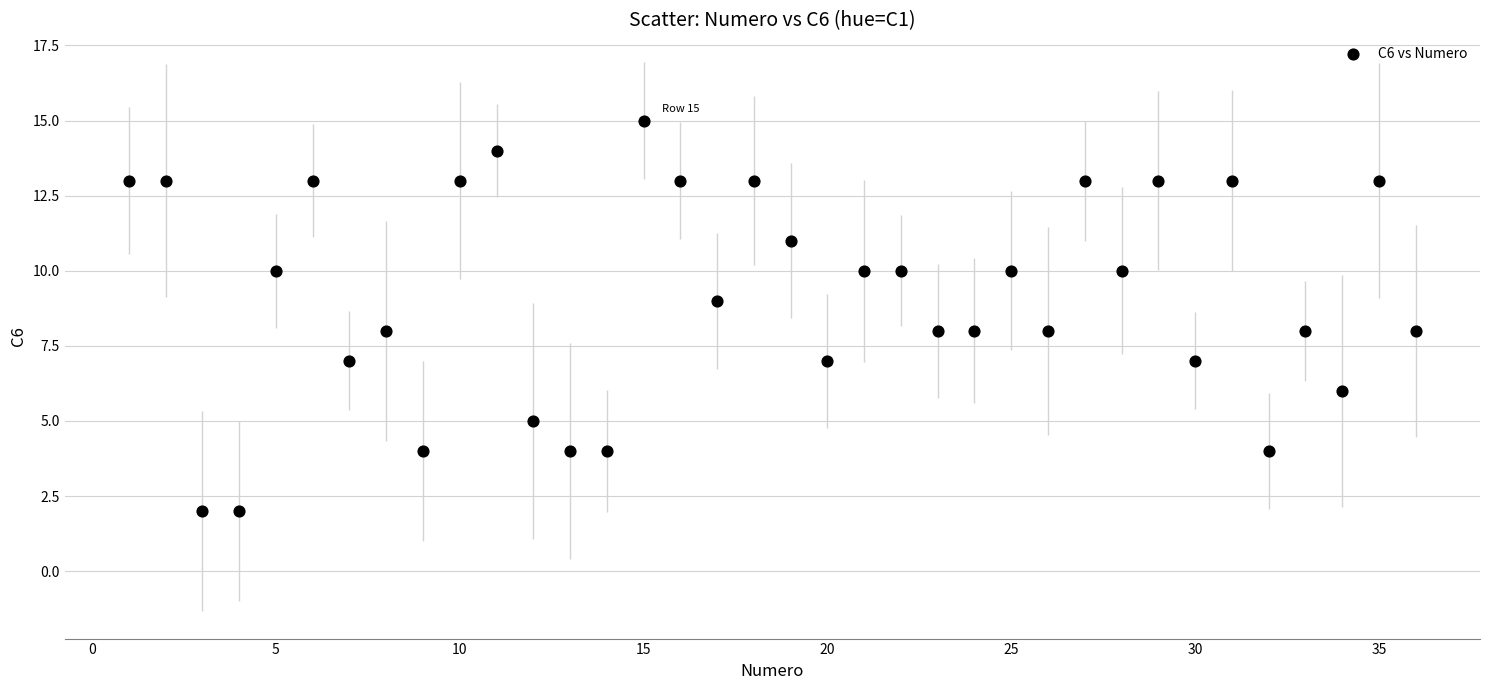

What is the range of Y values (max minus min)?

13